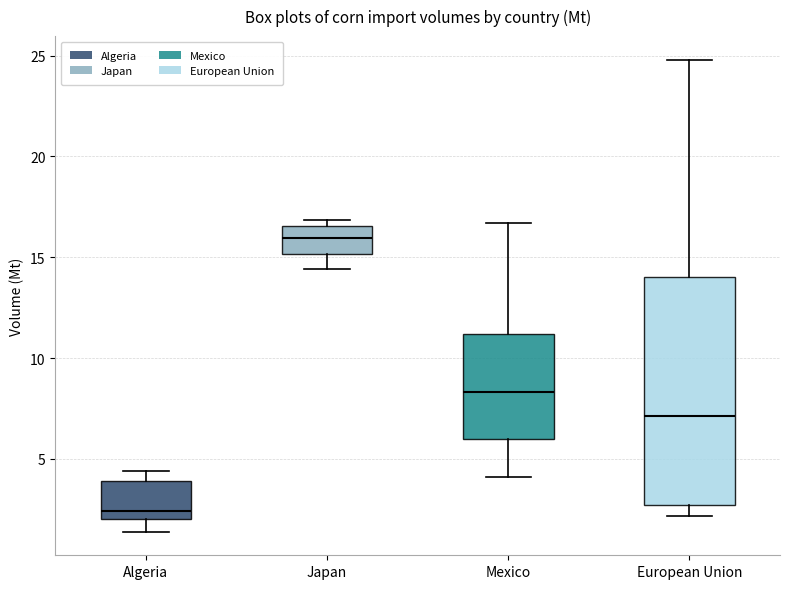

Where is the lower edge of the box for Japan on the y-axis? The values are not printed on the chart, so give them approximately, as read against the axis.

15.0